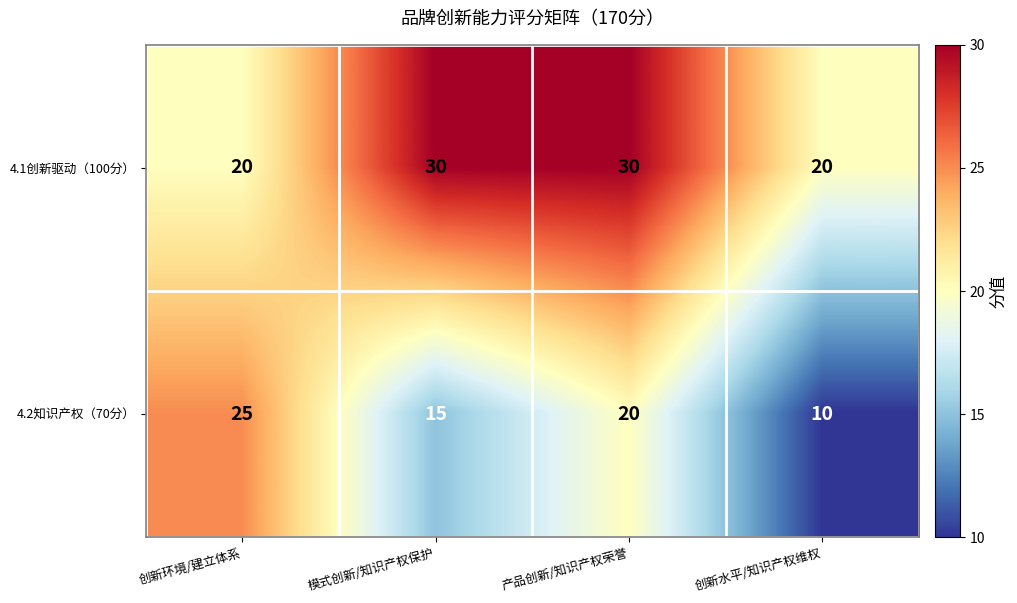

Rank the series by their maximum value, from lowest to highest.

4.2知识产权（70分）, 4.1创新驱动（100分）